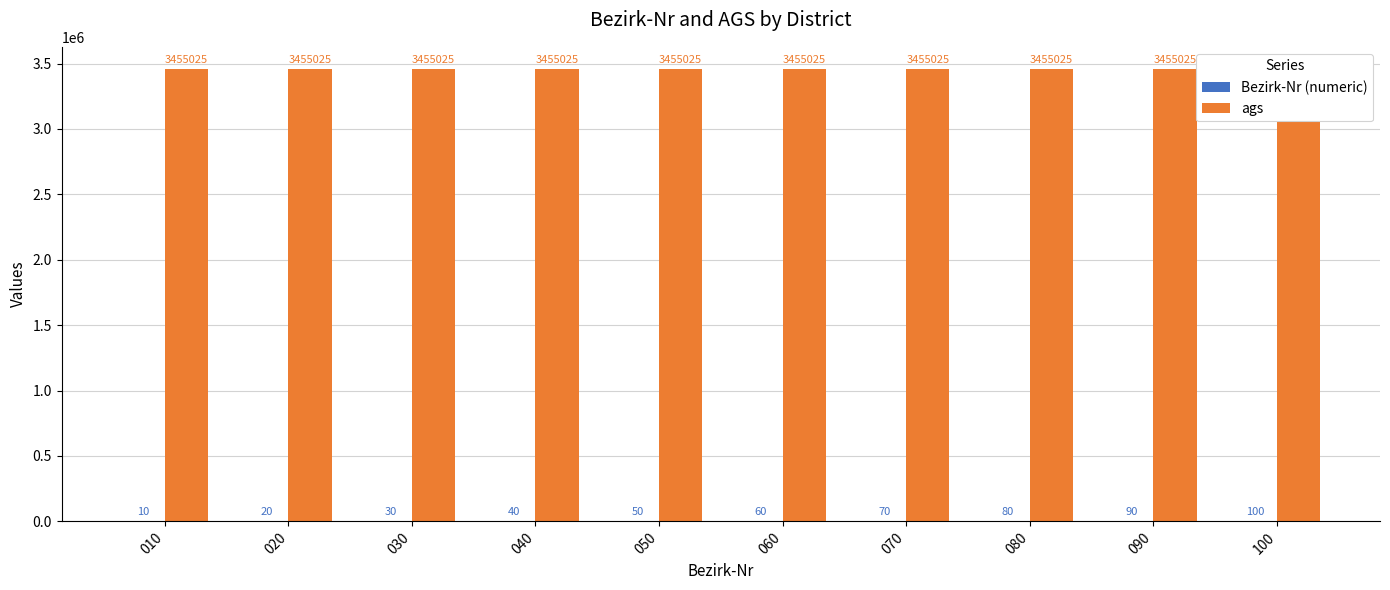

How many bars are there in each group?

2